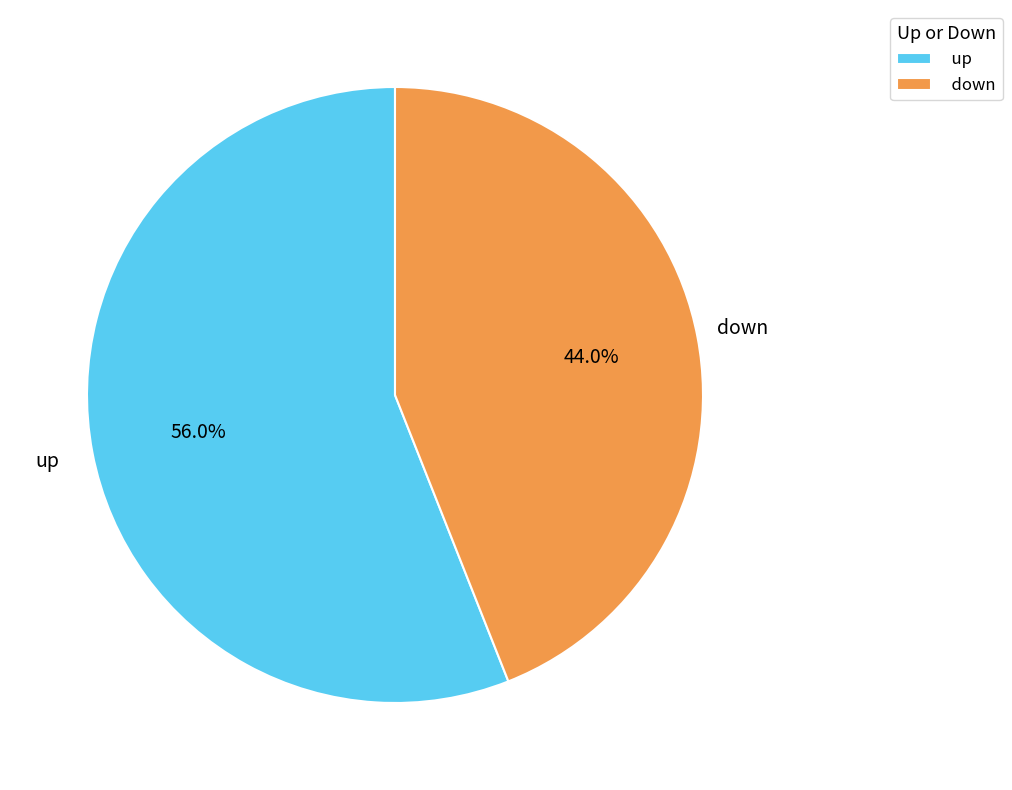

Between up and down, which is larger?

up